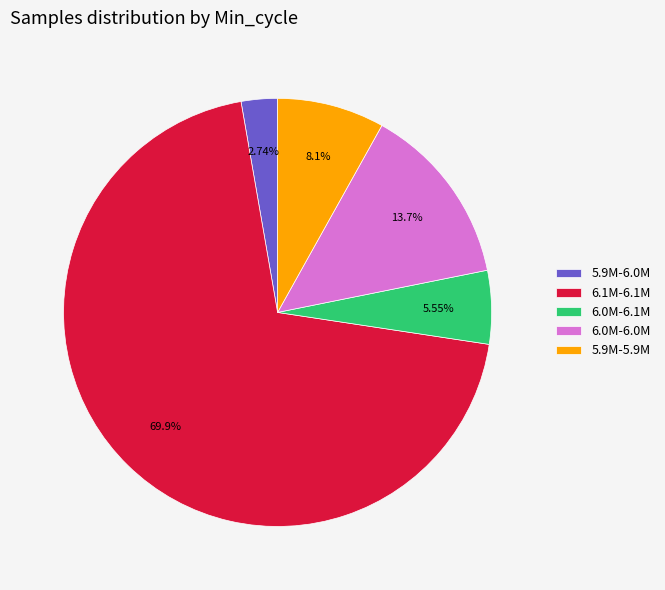

Which slice is the smallest?

5.9M-6.0M